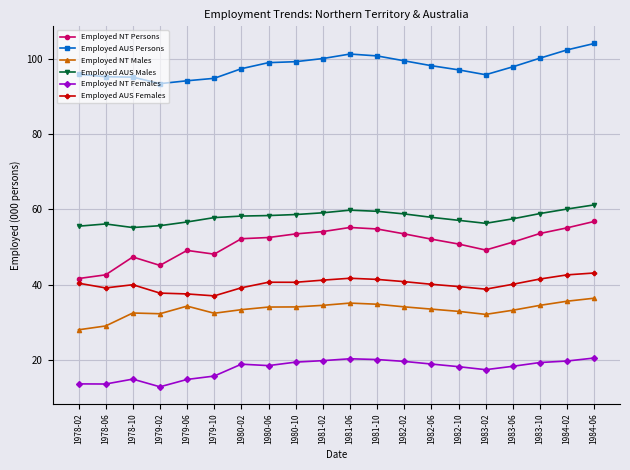

How many distinct data groups are displayed?

6